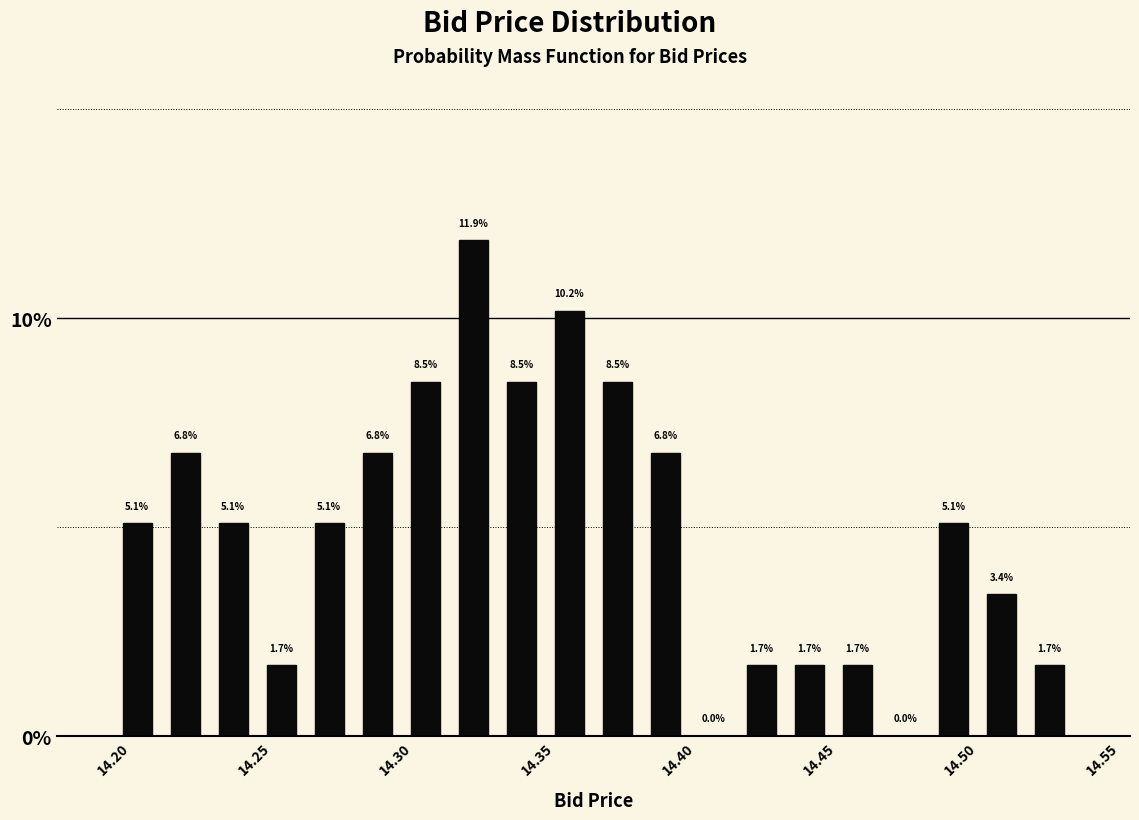

Read against the x-axis, roughly where is the centre of the tallest bar?

14.330